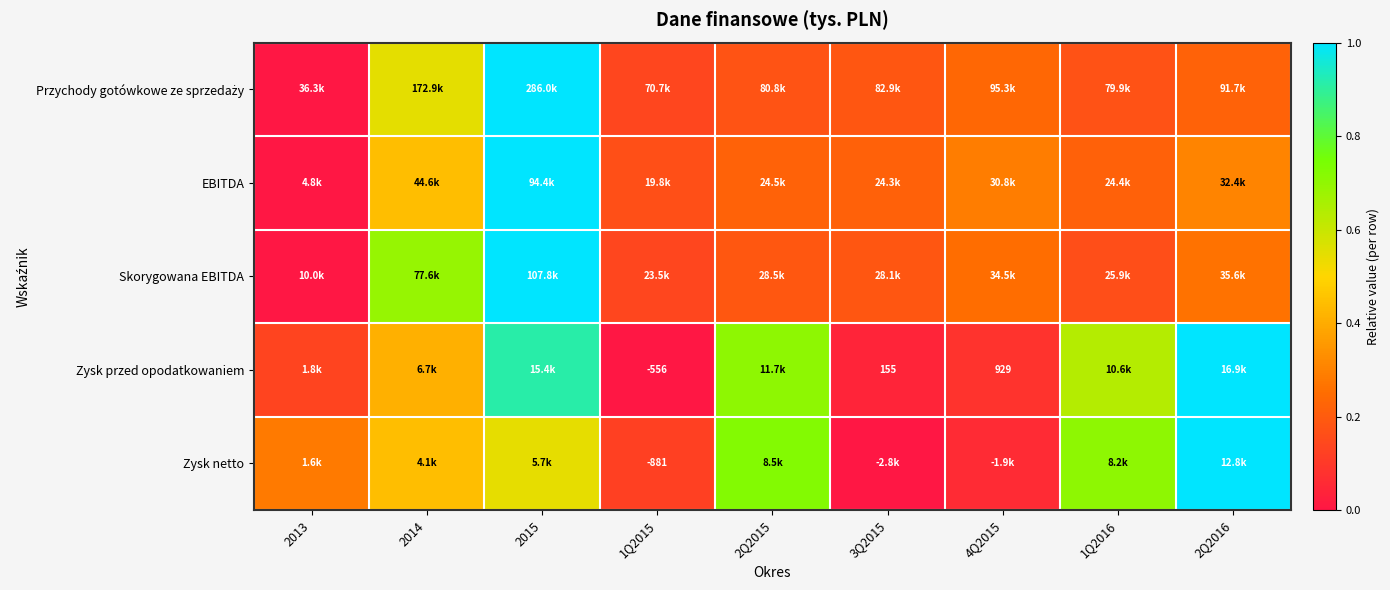

Is it true that Skorygowana EBITDA equals 0.1 at 1Q2015?

False